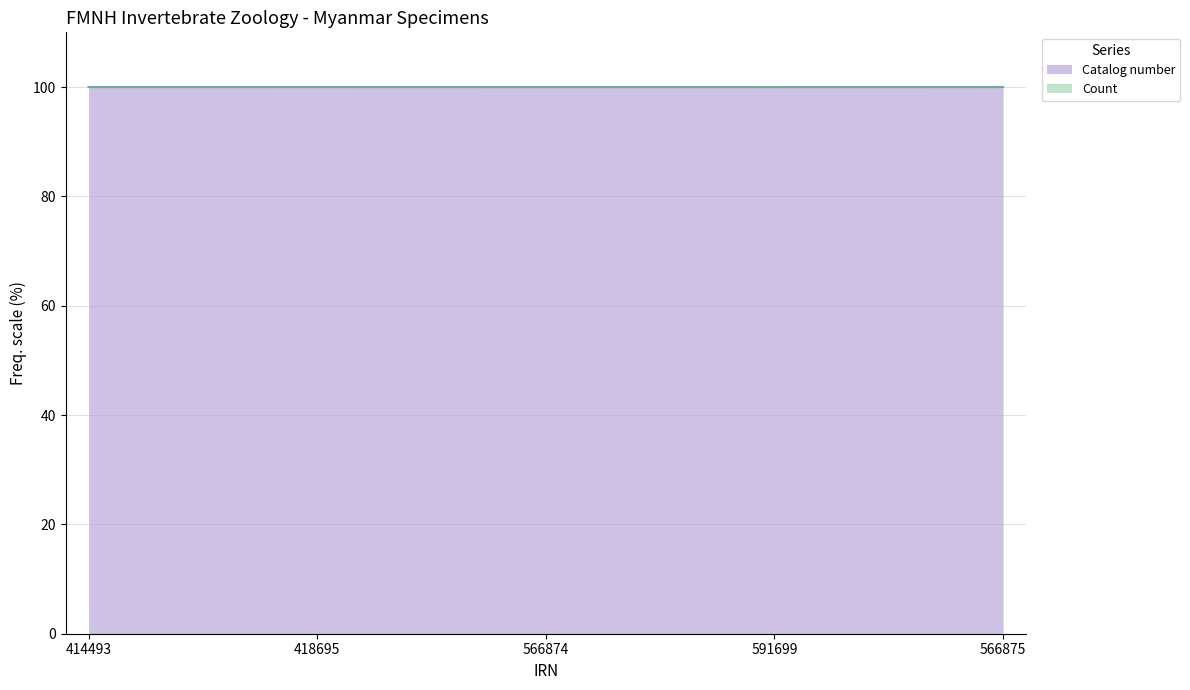

List the labels in order of value, smallest first.

591699, 566874, 414493, 418695, 566875